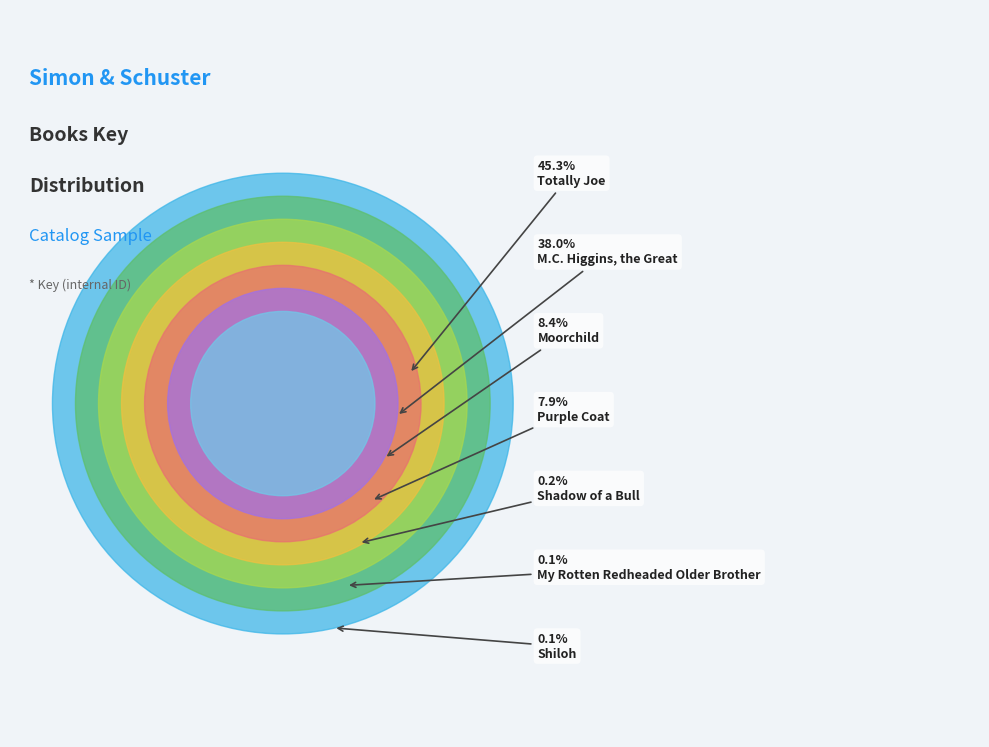

Which category has the biggest portion of the pie?

Totally Joe